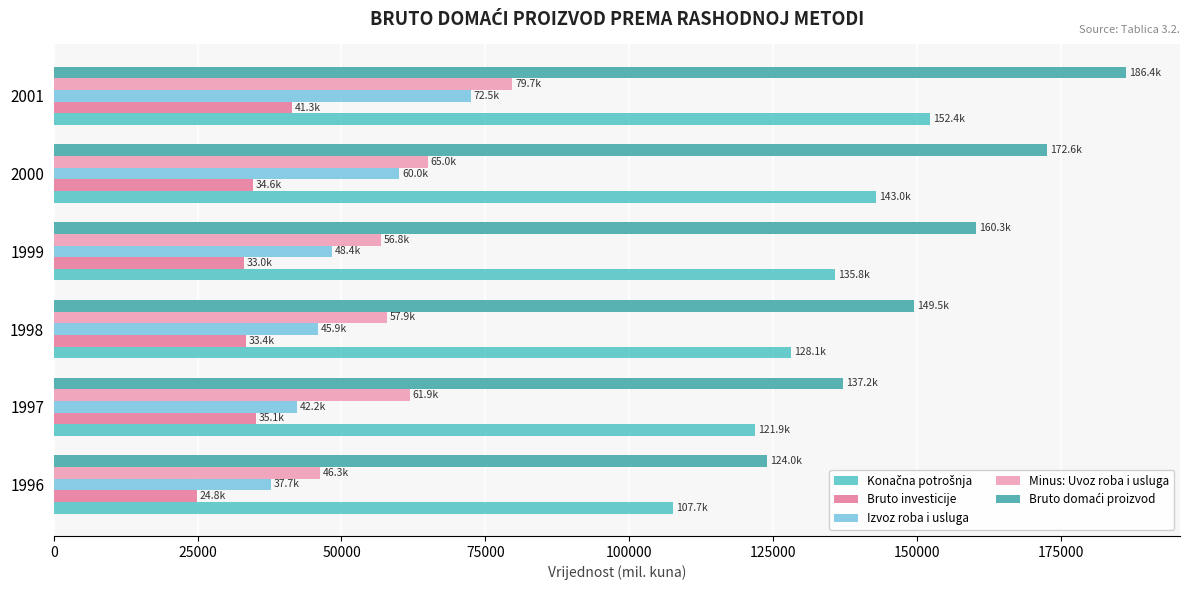

The value of Izvoz roba i usluga at 2000 is 40170.4. True or false?

False